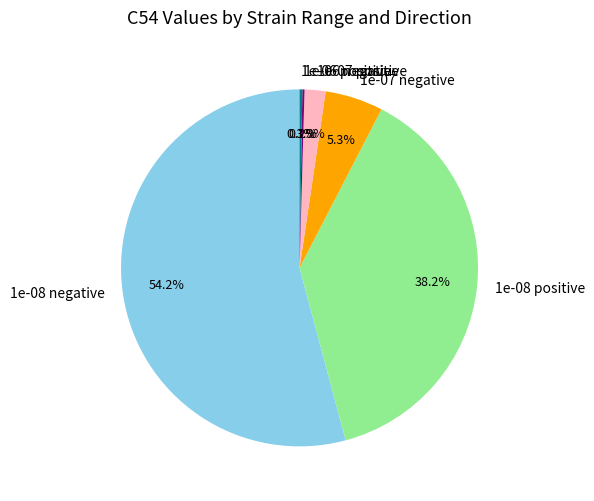

What is the largest slice in the pie chart?

1e-08 negative